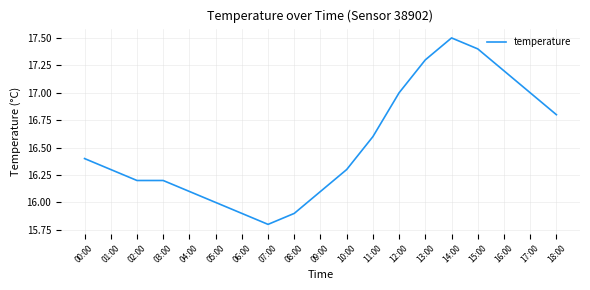

What is the change in value from 01:00 to 16:00?

+0.9